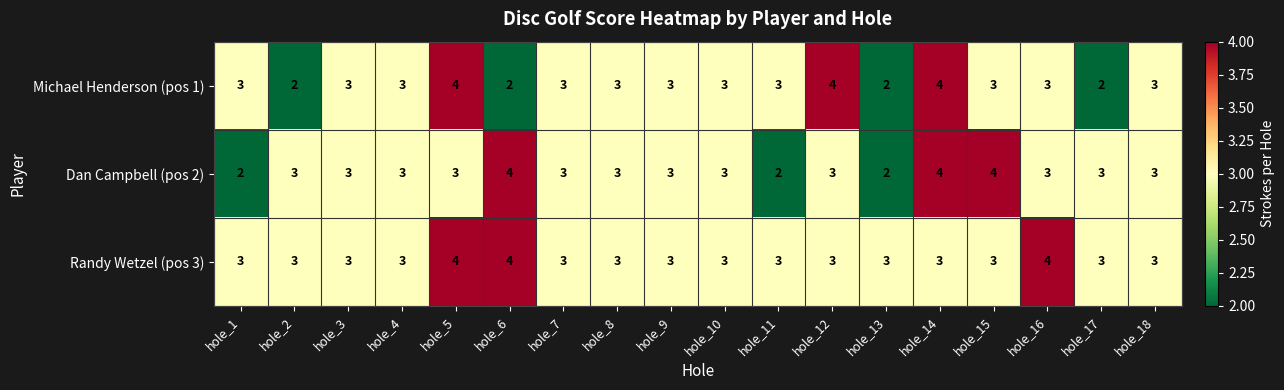

What is the total value across all series at hole_16?

10